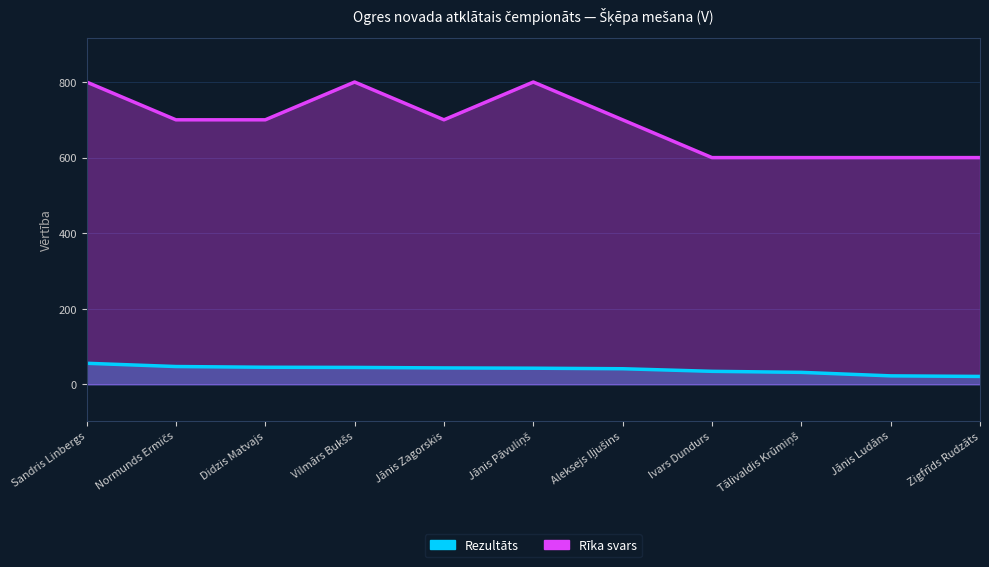

What is the lowest value of the Rīka svars series?

600.0